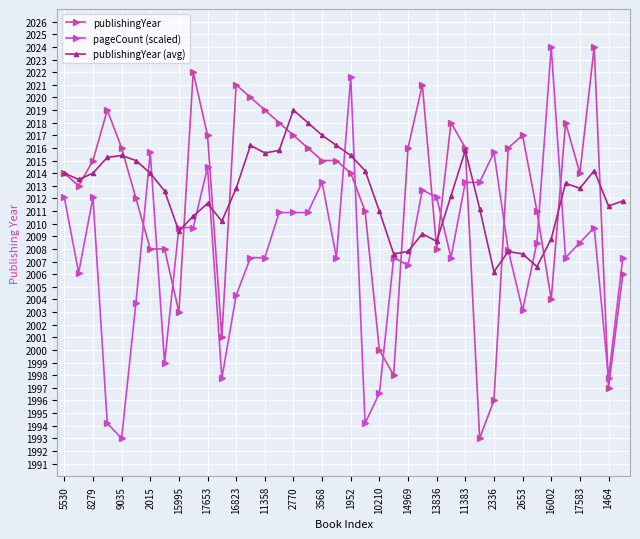

What is the difference between the maximum and second lowest values in the publishingYear series?

28.0